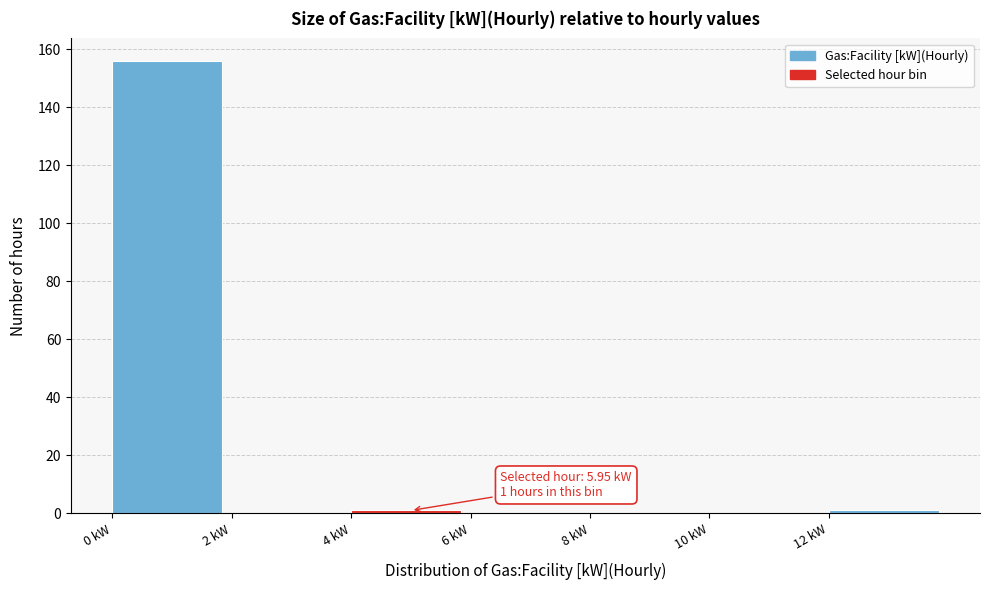

Which range on the x-axis has the tallest bar?

0 to 2